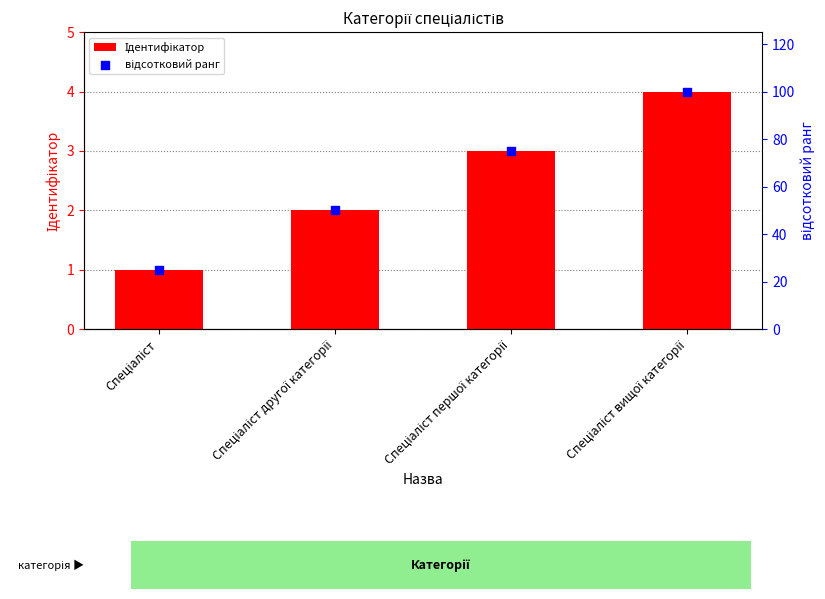

Is the value of Ідентифікатор at Спеціаліст першої категорії greater than the value of відсотковий ранг at Спеціаліст другої категорії?

No